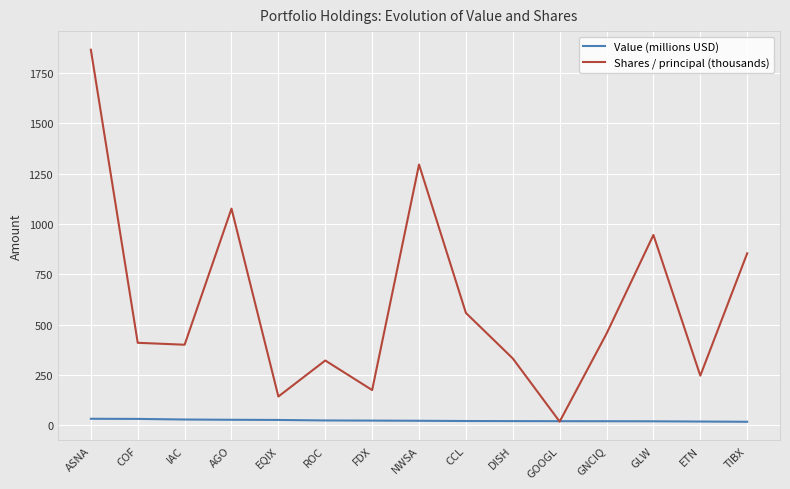

Where is Shares / principal (thousands) nearest to the value 942?

GLW